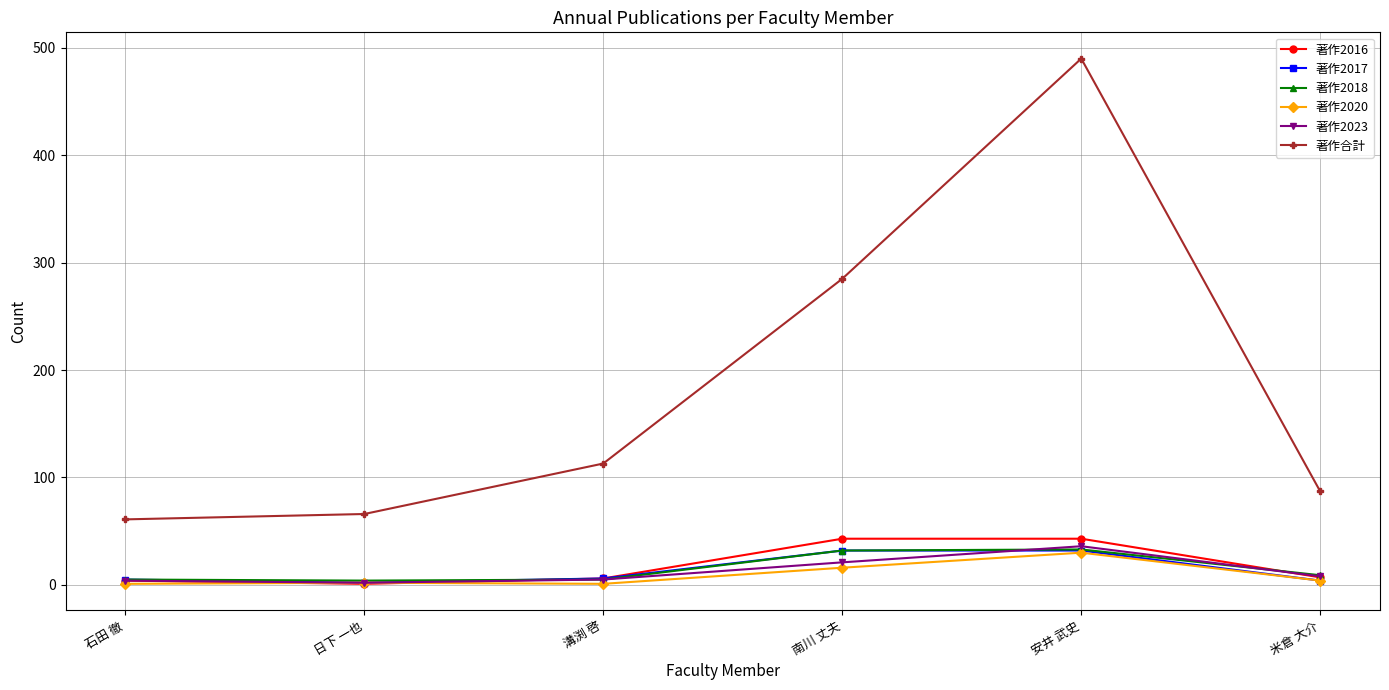

In 著作2023, how many points are lower than both neighbors (excluding endpoints)?

1